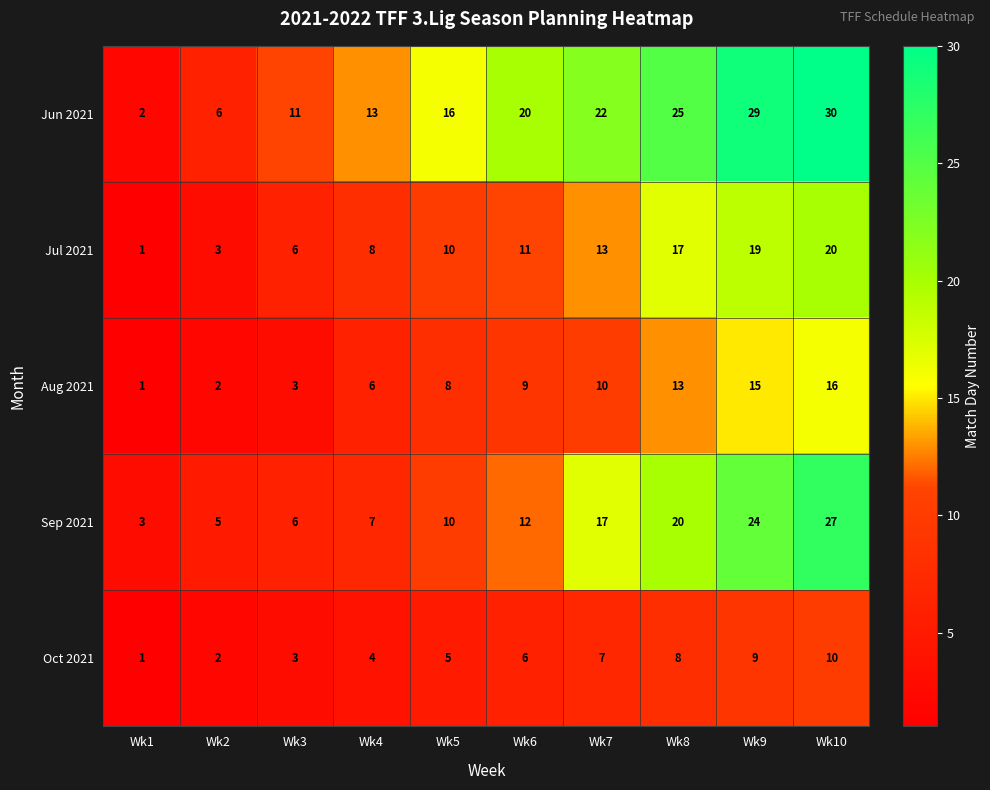

Which series has the widest spread of values?

Jun 2021